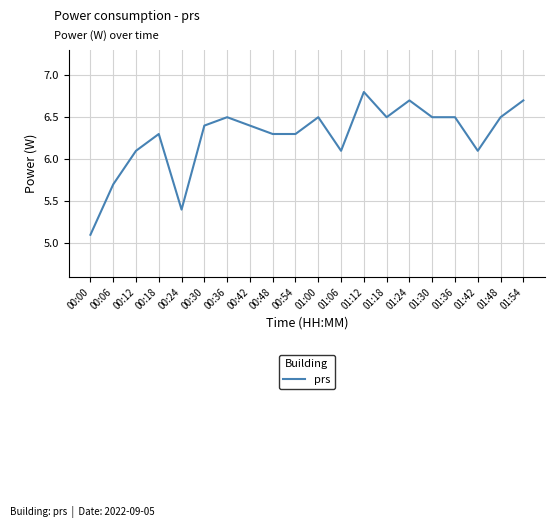

What position from the right is 01:30?

5